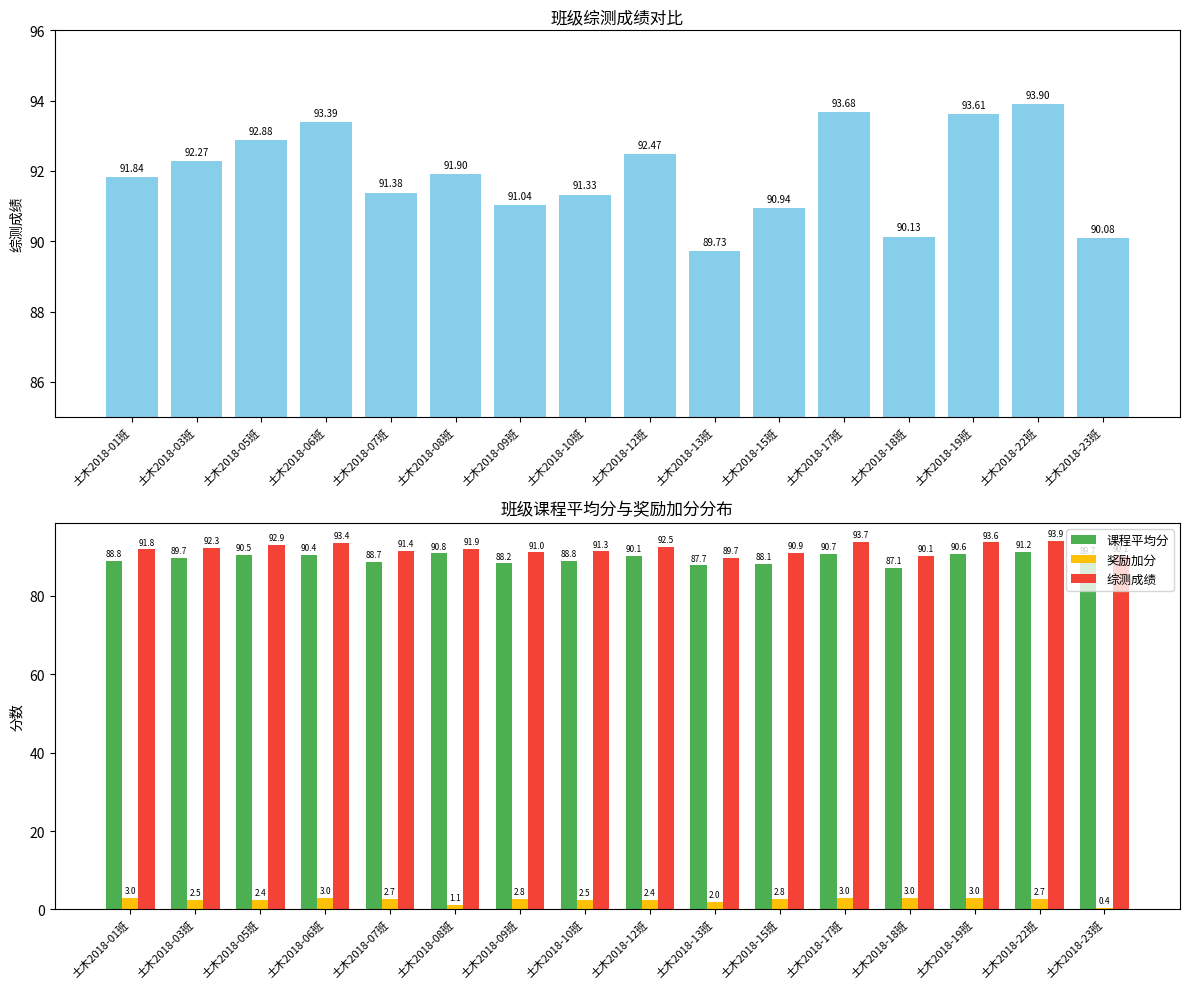

What position from the left is 土木2018-15班?

11